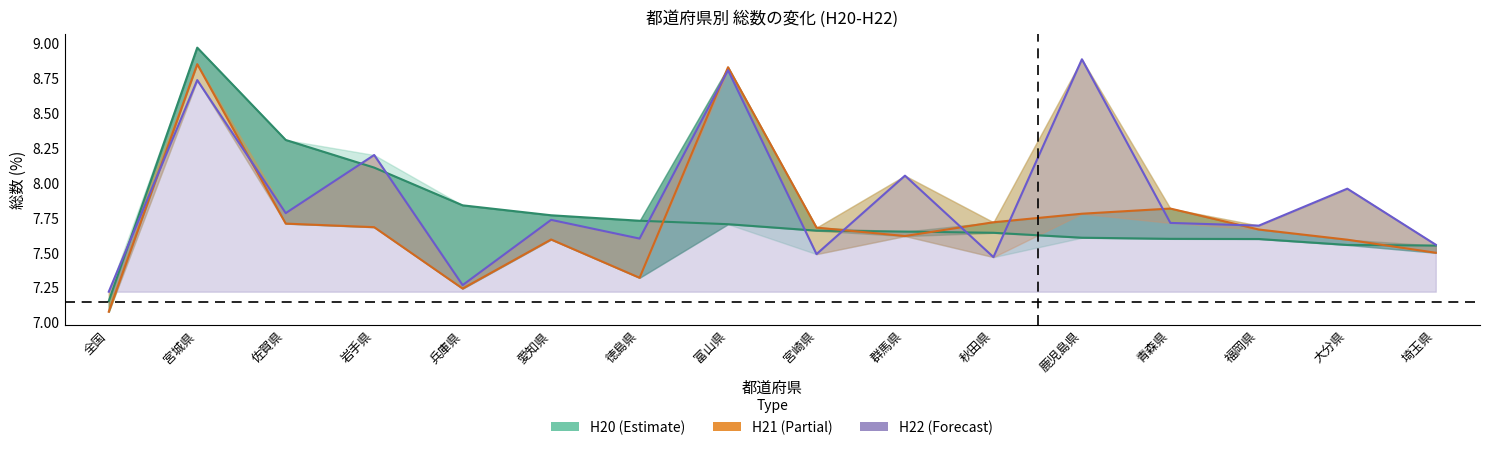

At how many categories does at least one series exceed 7?

16